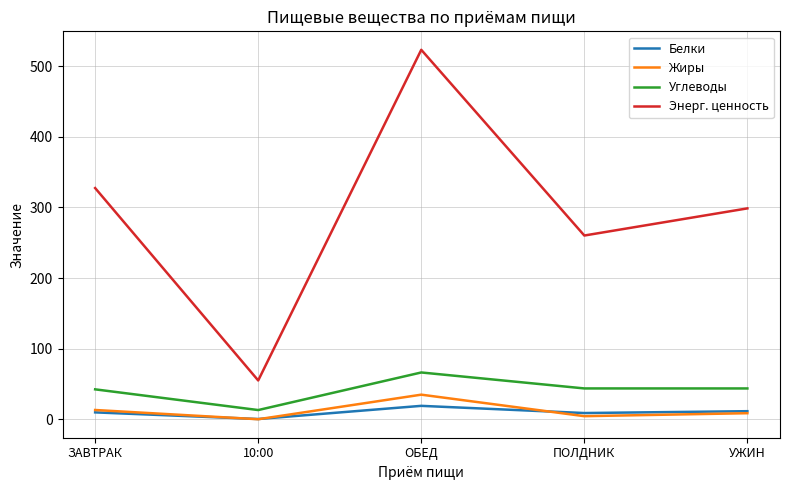

Where does the Жиры series first go above 8?

ЗАВТРАК